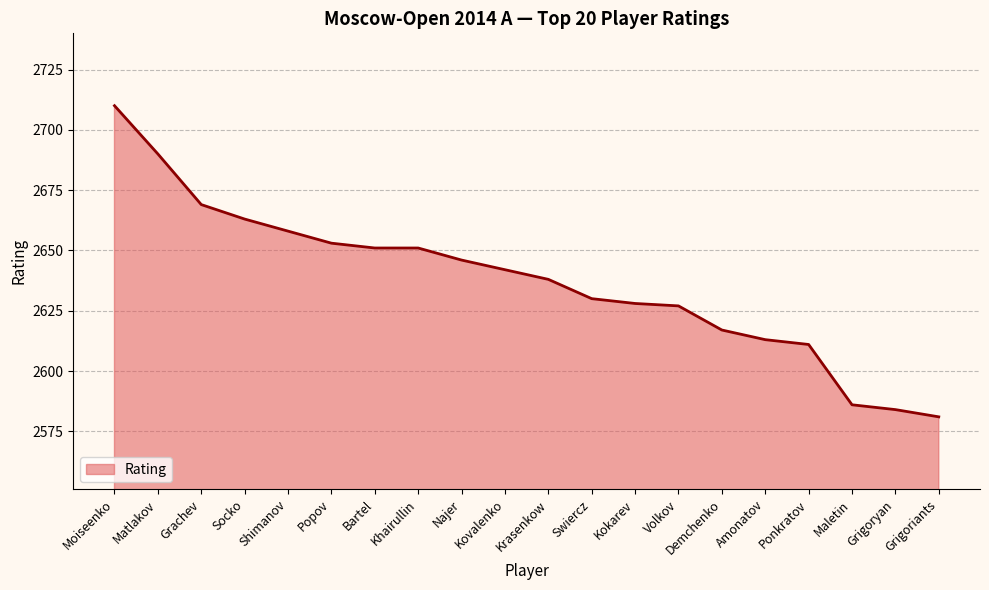

How many lines are shown in the chart?

1